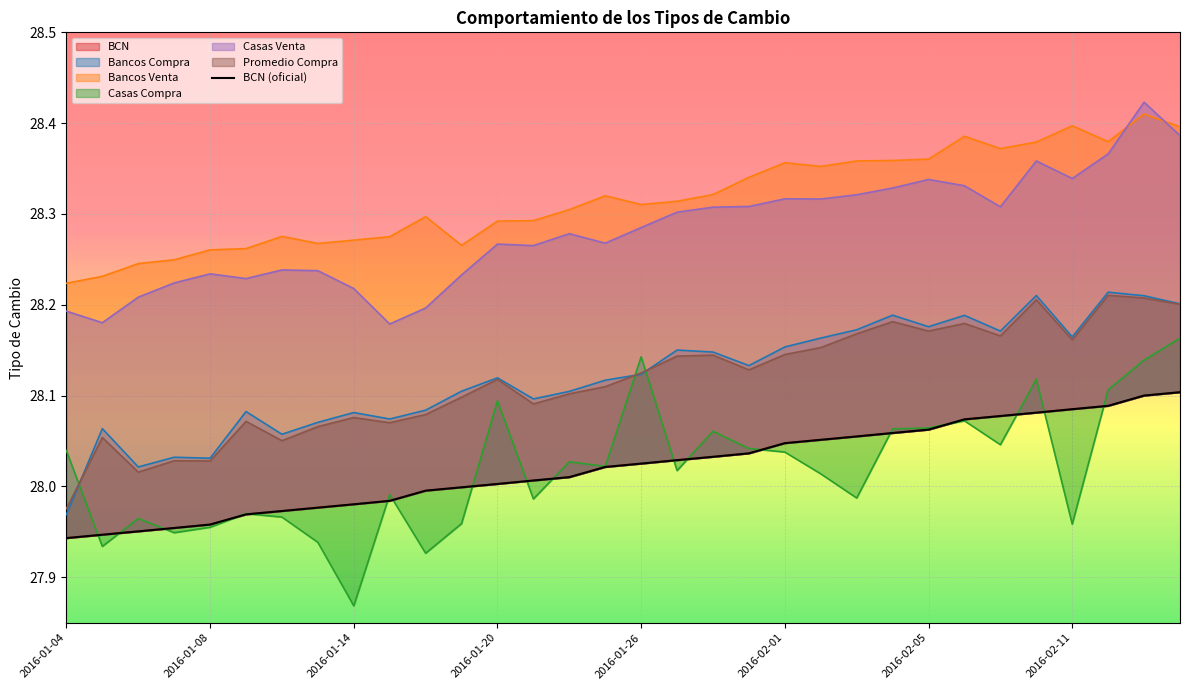

What is the label of the 5th point from the left?

2016-01-08